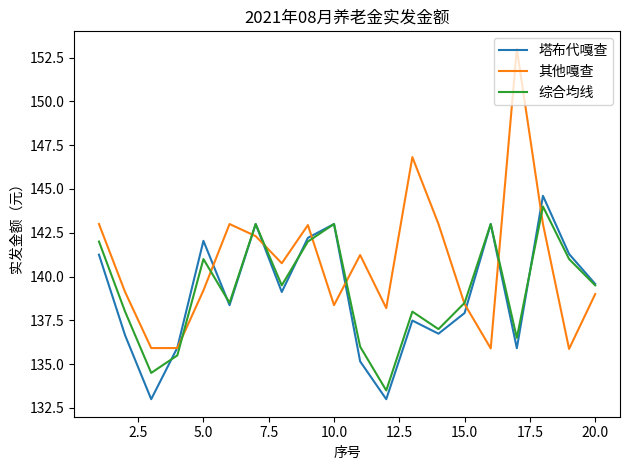

How many lines are shown in the chart?

3